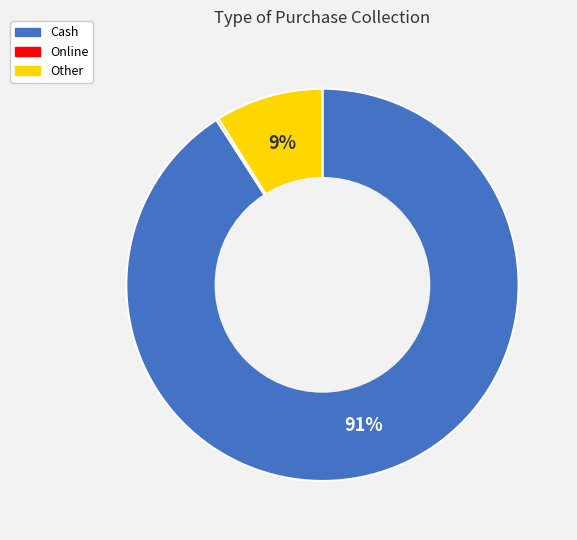

Combined, do Cash and Other account for over 50%?

Yes